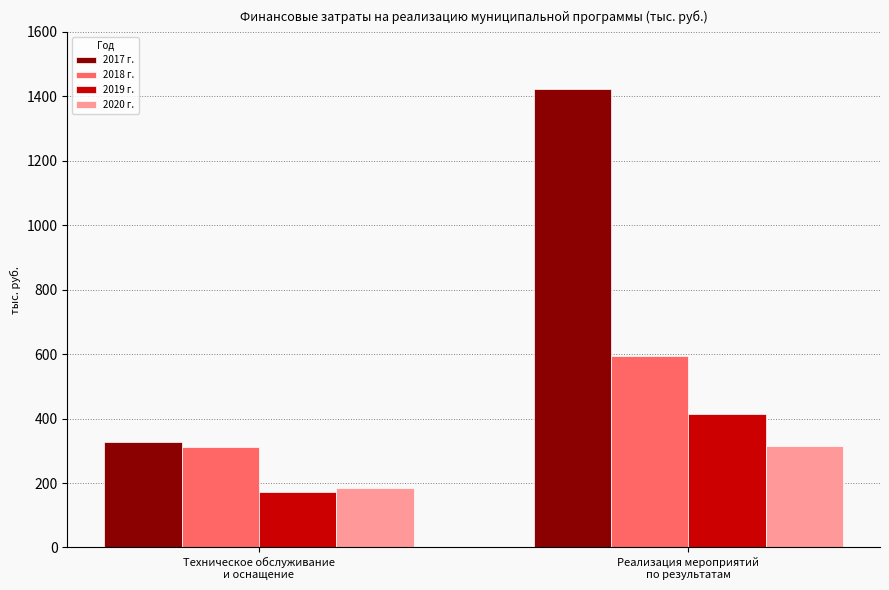

What is the label of the 2nd bar from the left?

Реализация мероприятий
по результатам